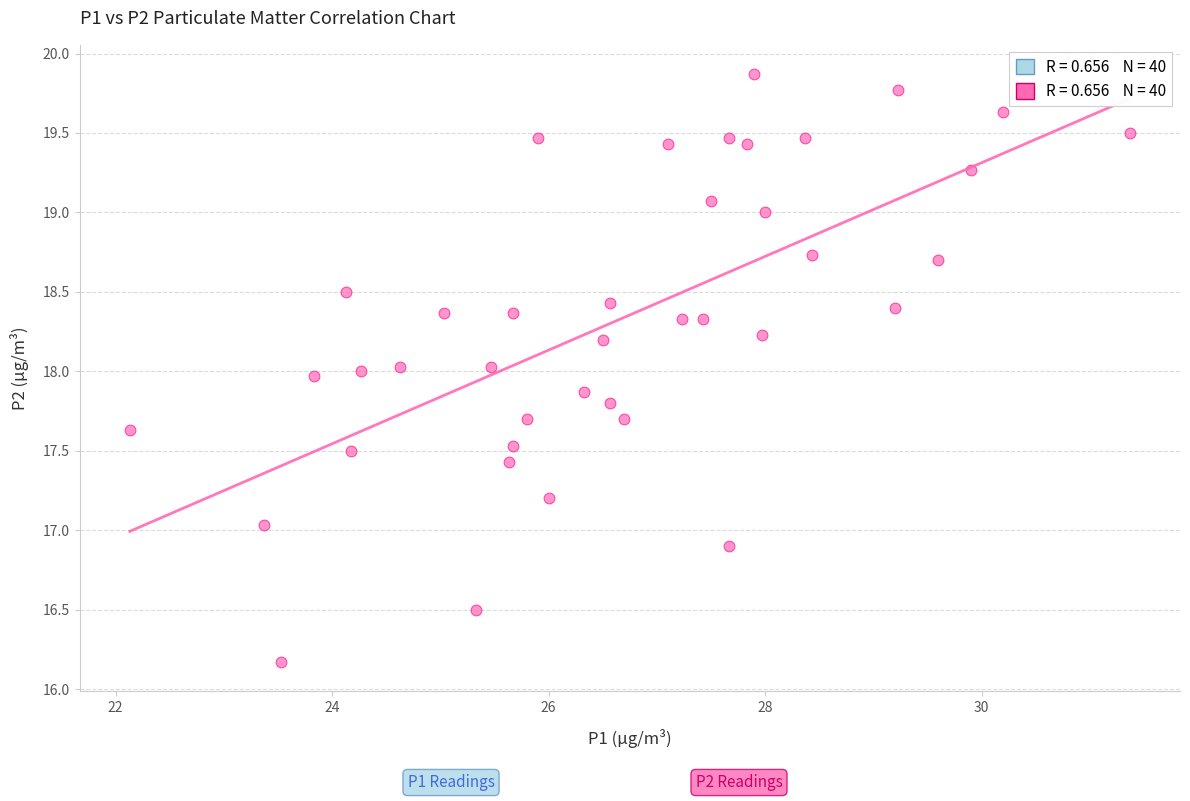

What is the range of X values (max minus min)?

9.2